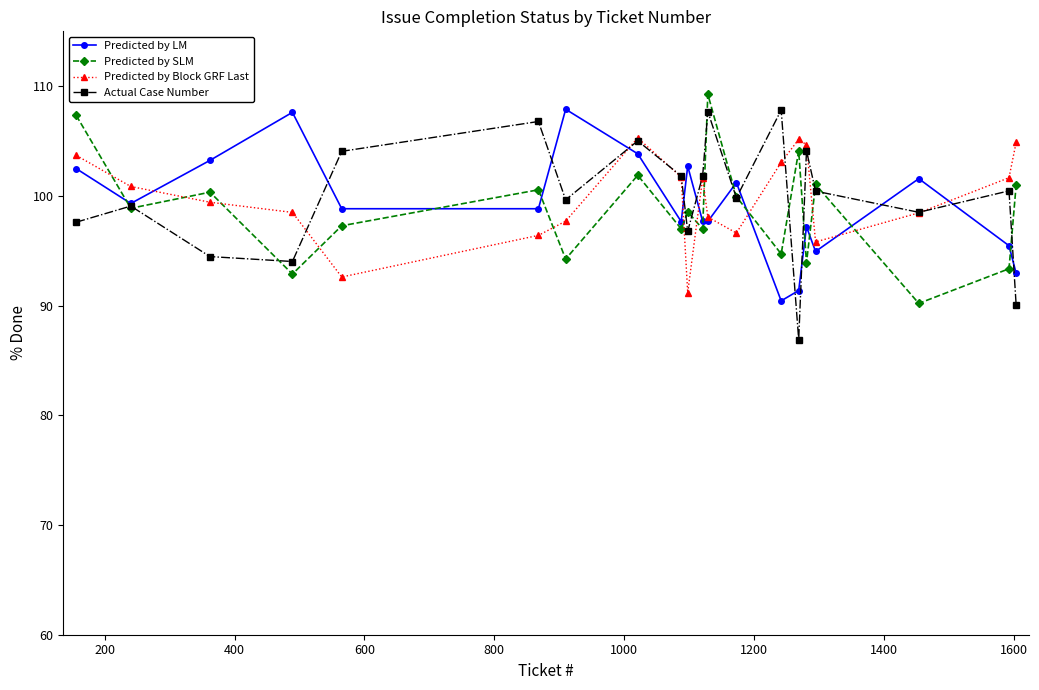

Which series ends up on top after the final intersection of Predicted by Block GRF Last and Predicted by SLM?

Predicted by Block GRF Last